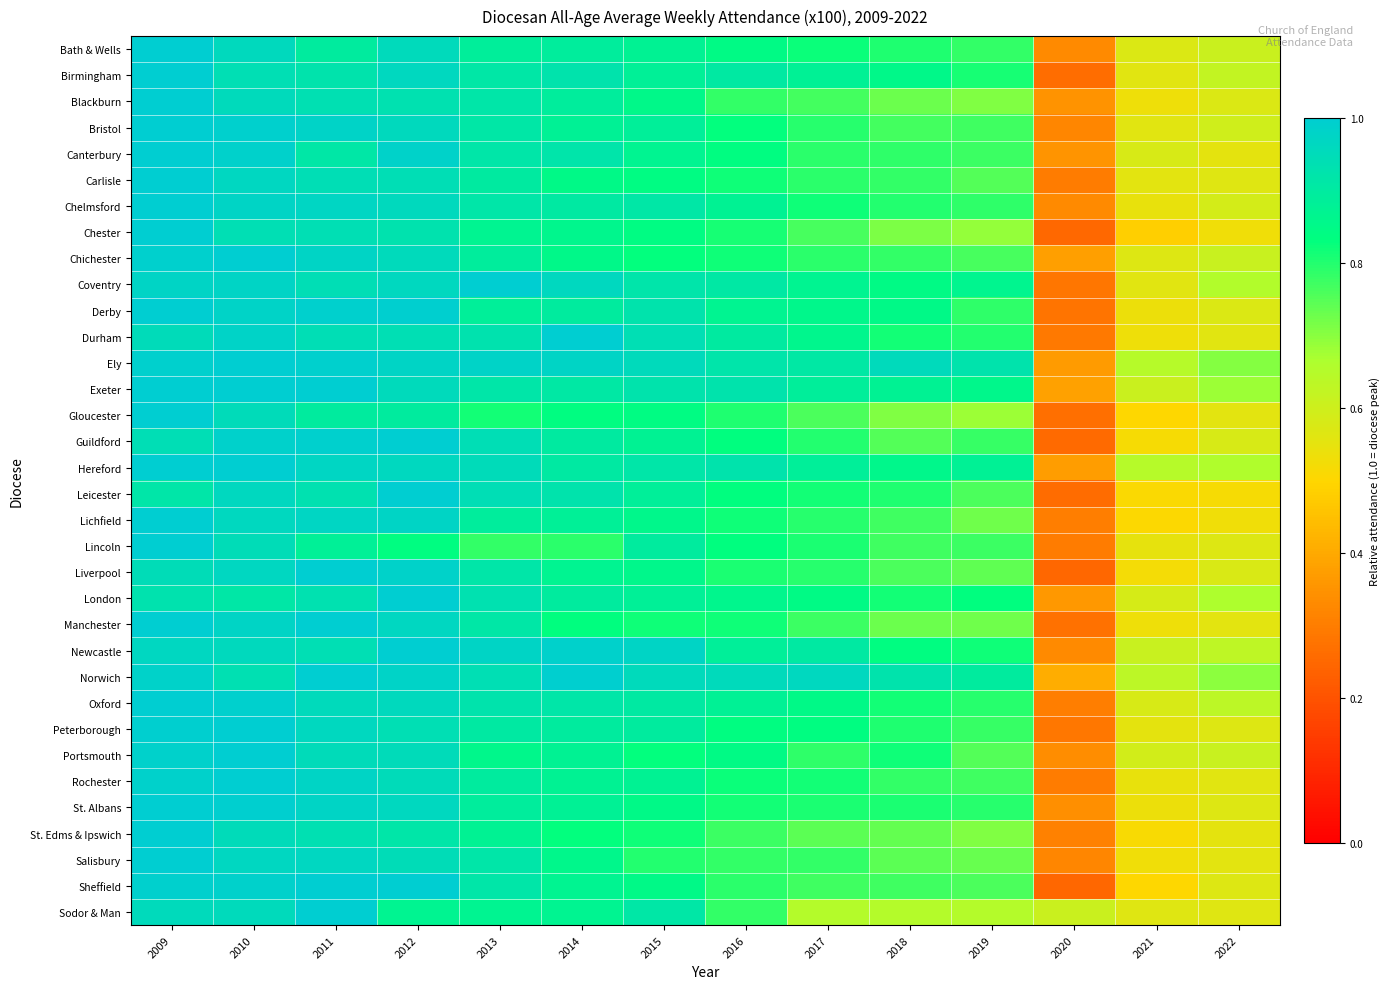

What is the difference between the highest and lowest values at 2014?

0.2